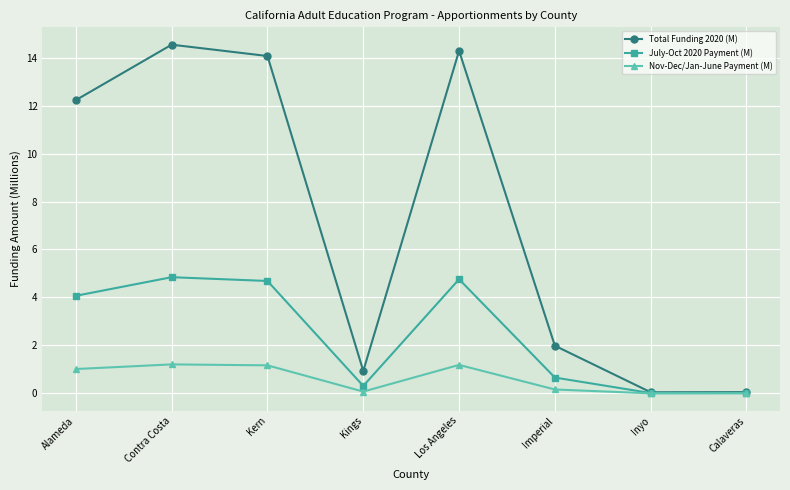

Where does the Total Funding 2020 (M) series first go above 12?

Alameda